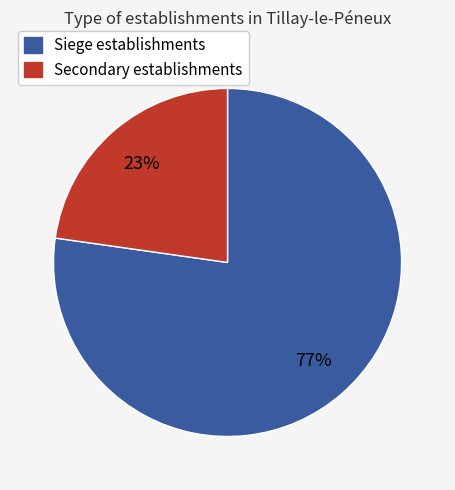

Is there a majority slice in this chart?

Yes